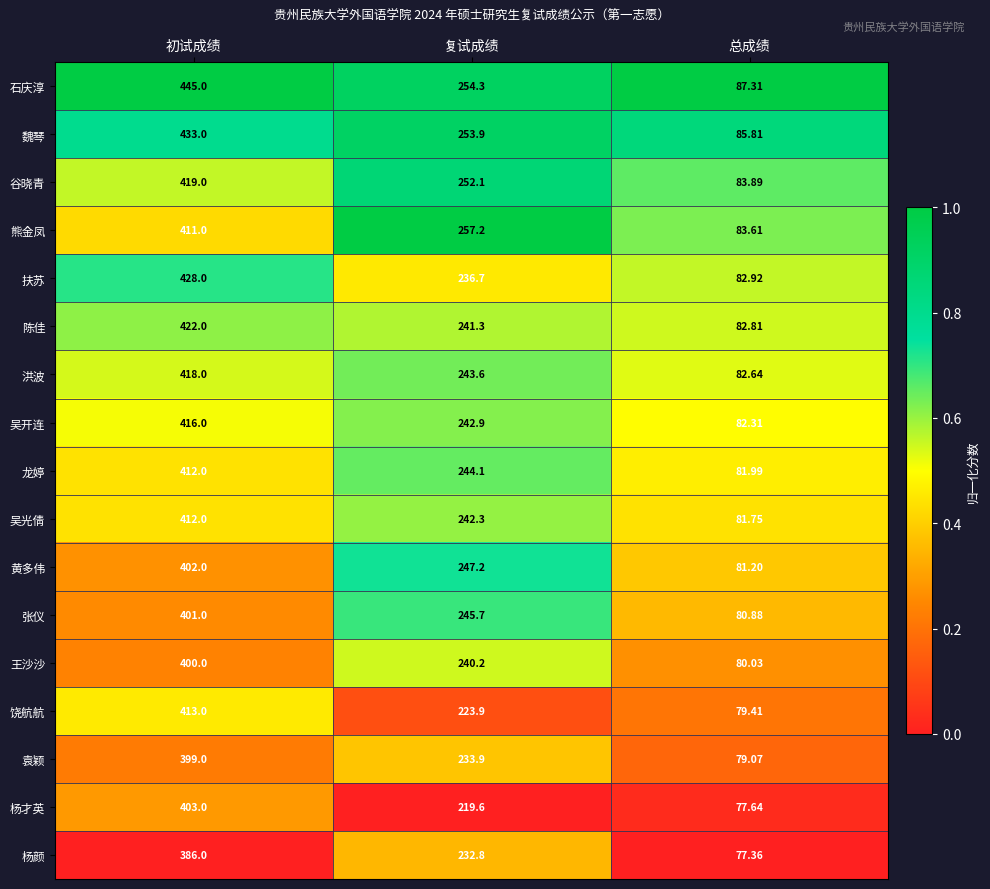

Count the number of data series in this chart.

17